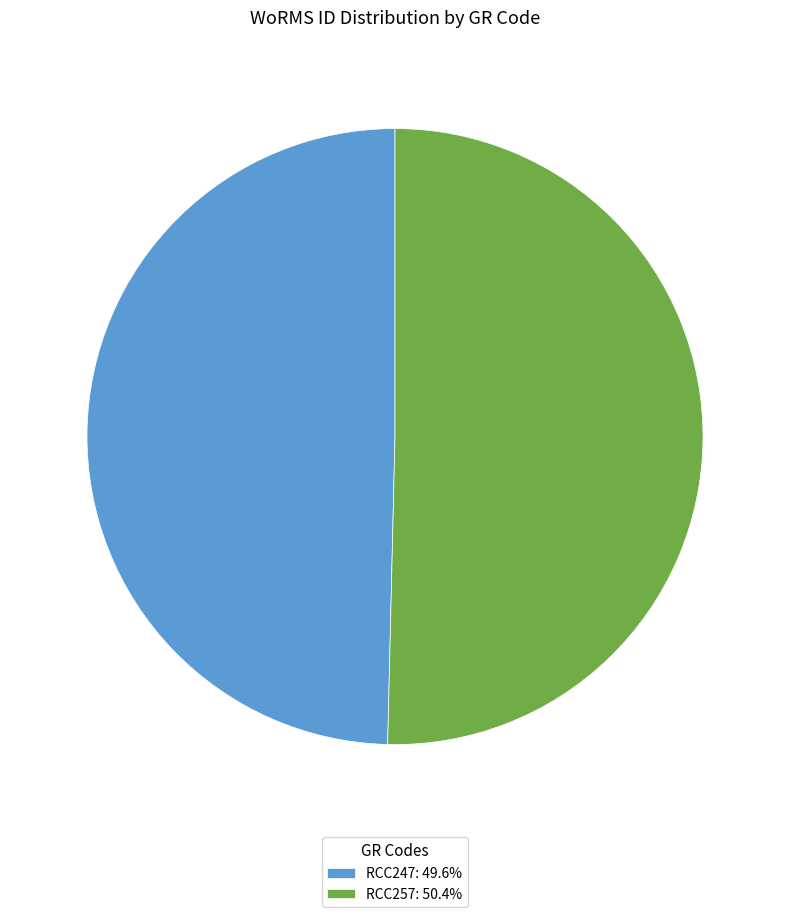

Do RCC257 and RCC247 together represent more than half of the pie?

Yes